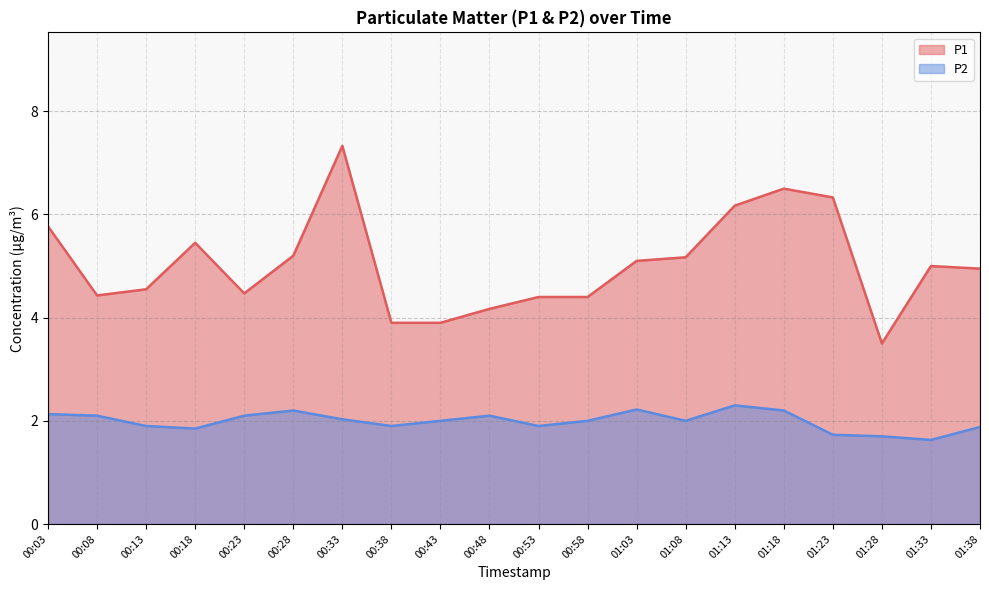

Rank the categories by P1 value from lowest to highest.

01:28, 00:38, 00:43, 00:48, 00:53, 00:58, 00:08, 00:23, 00:13, 01:38, 01:33, 01:03, 01:08, 00:28, 00:18, 00:03, 01:13, 01:23, 01:18, 00:33